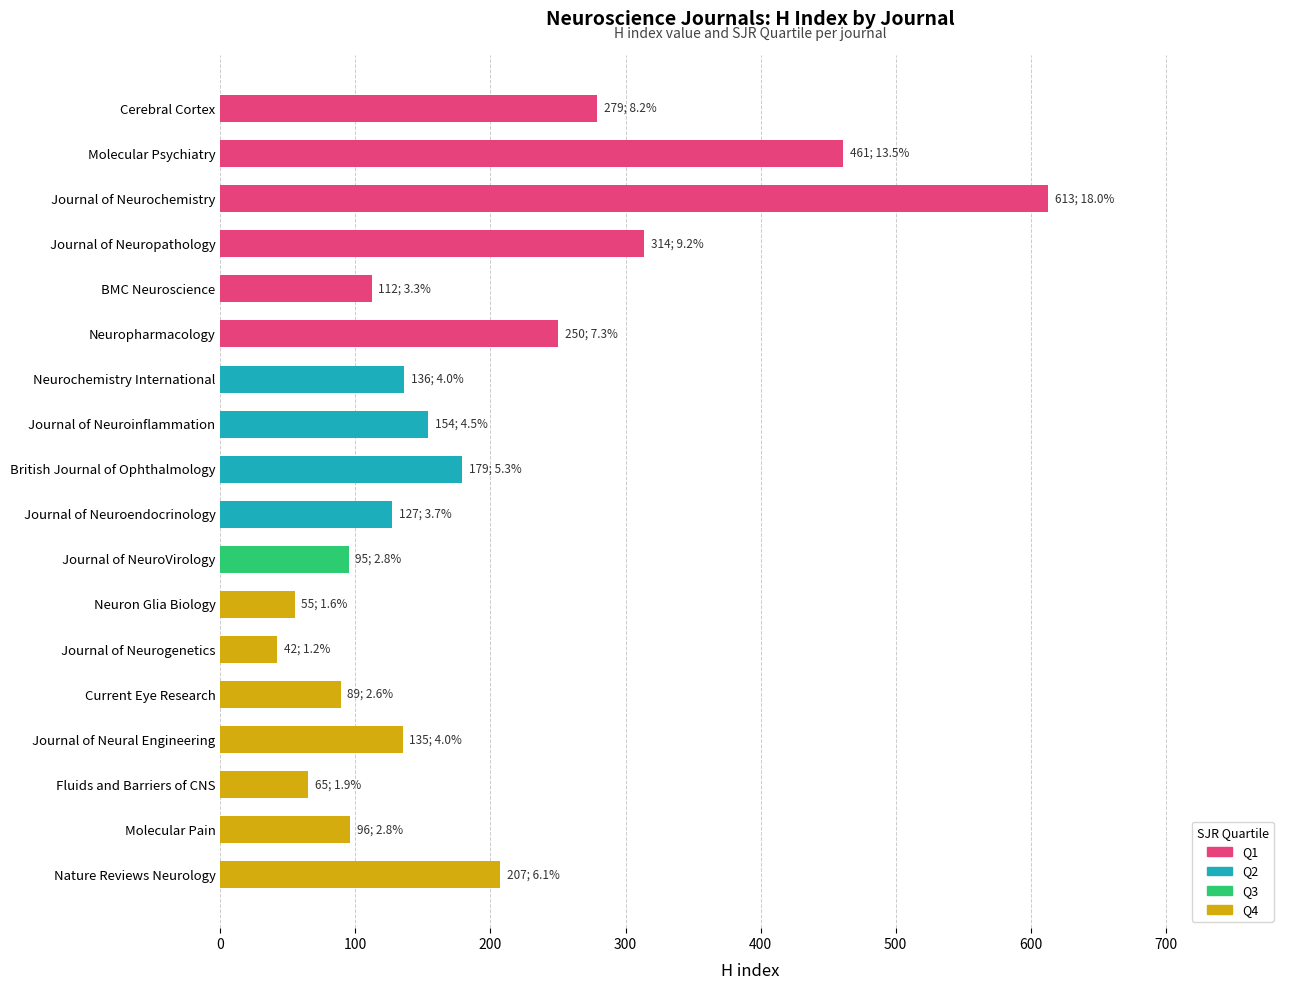

What is the greatest value displayed?

613